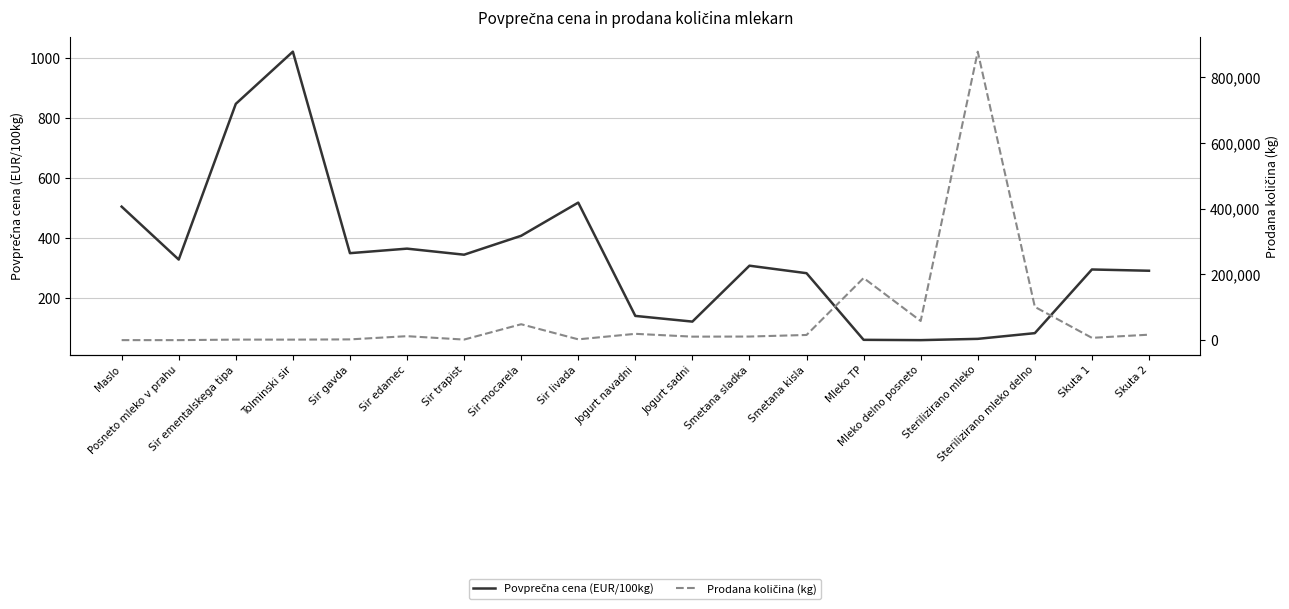

What is the difference between the highest and lowest values at Mleko delno posneto?

58287.5